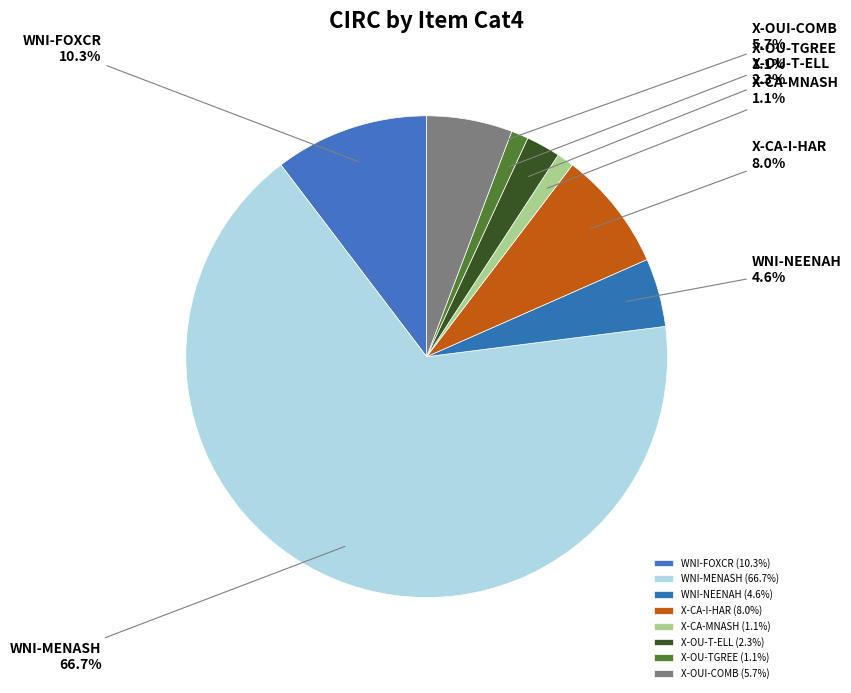

What percentage is the X-OUI-COMB slice, to the nearest percent?

6%